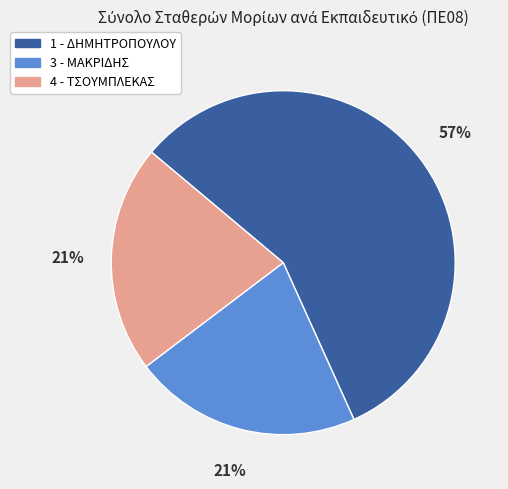

To the nearest percent, what is the average slice percentage?

33%